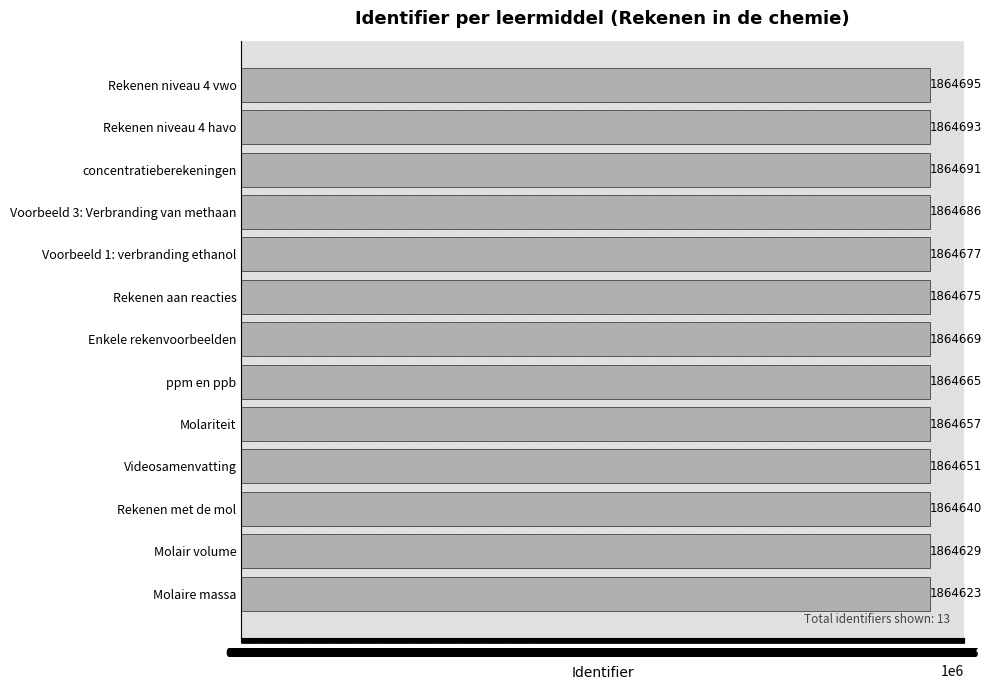

At which label is the value closest to 1864659?

Molariteit